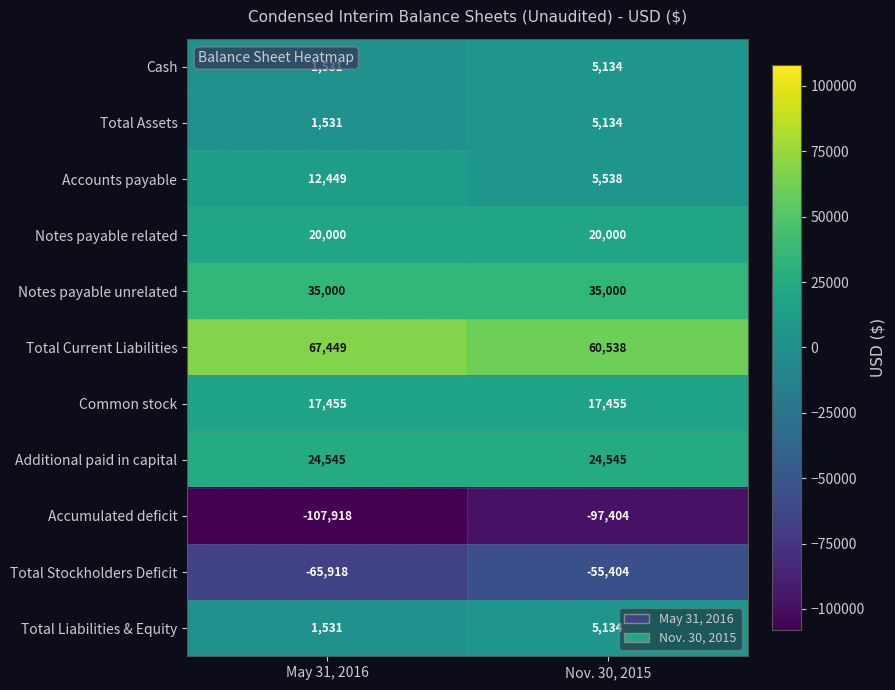

Reading right to left, what are all the values shown in this chart?

Cash: 5134	1531
Total Assets: 5134	1531
Accounts payable: 5538	12449
Notes payable related: 20000	20000
Notes payable unrelated: 35000	35000
Total Current Liabilities: 60538	67449
Common stock: 17455	17455
Additional paid in capital: 24545	24545
Accumulated deficit: -97404	-107918
Total Stockholders Deficit: -55404	-65918
Total Liabilities & Equity: 5134	1531